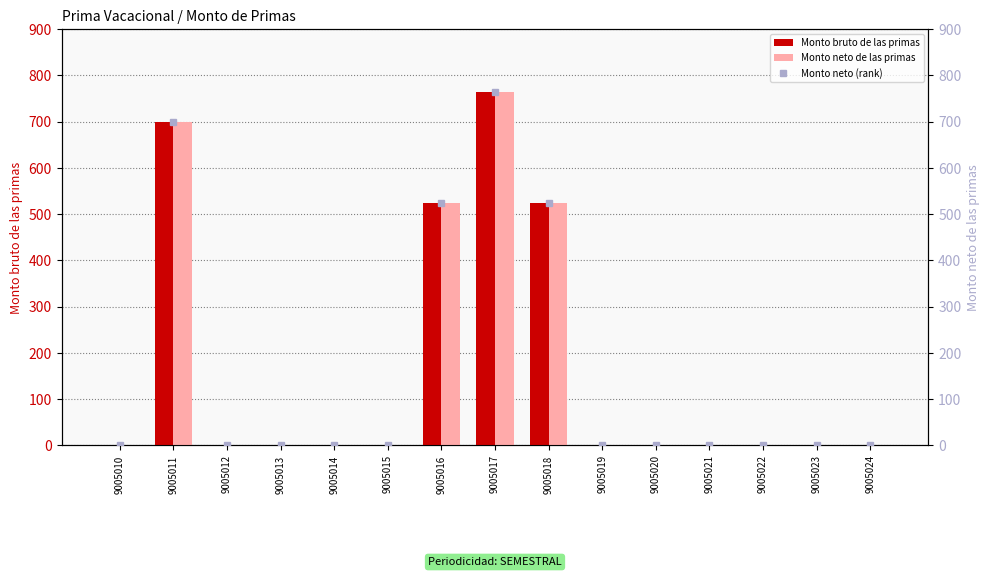

At which label is Monto bruto de las primas closest to 382?

9005016